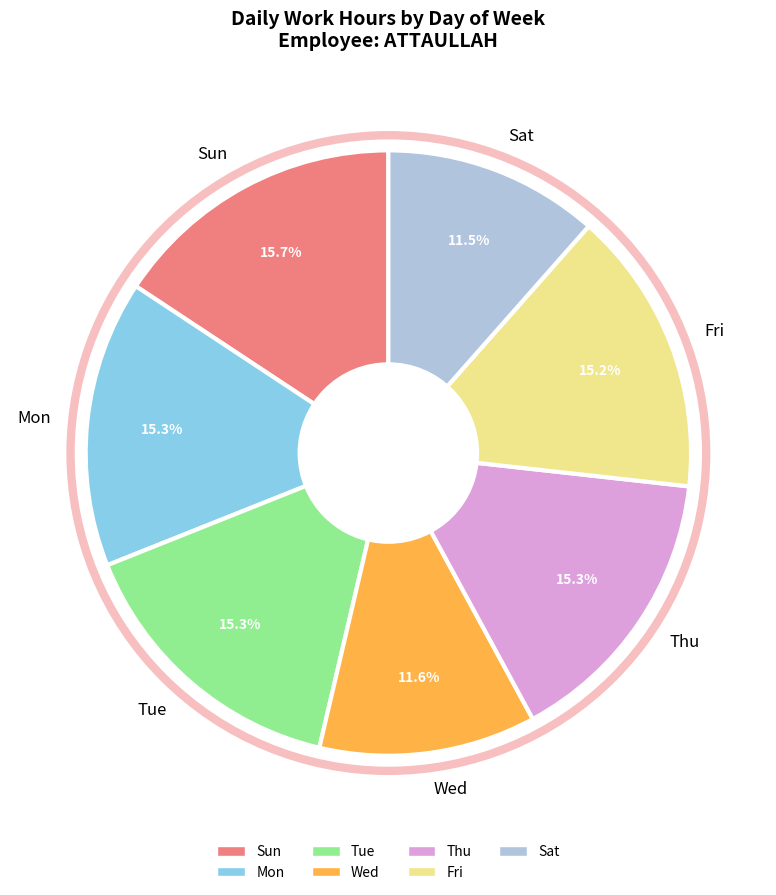

Does any single category account for the majority?

No